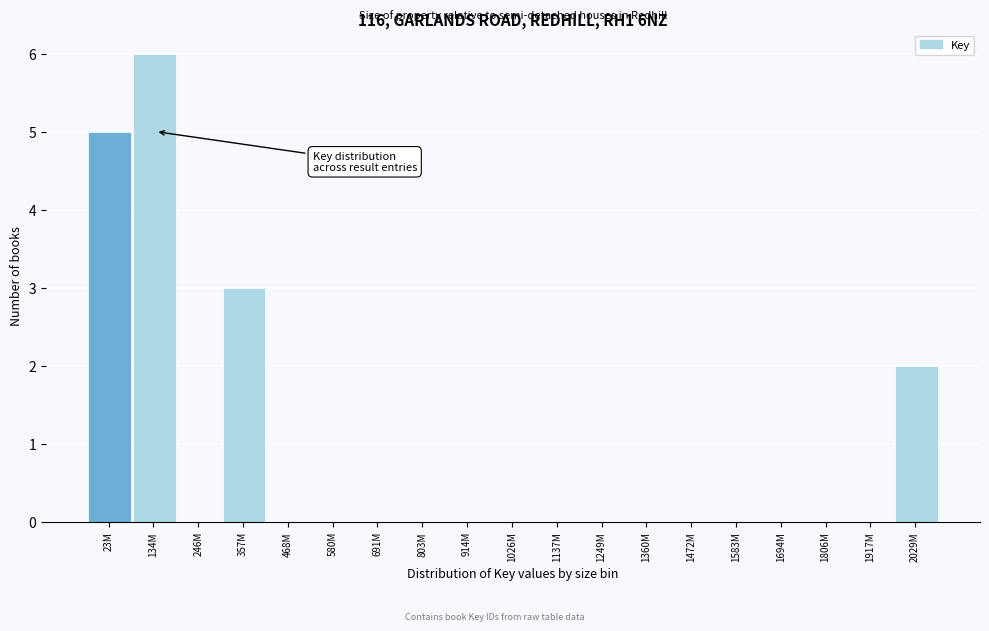

Reading left to right, list all the values displayed in this chart.

23M=5	134M=6	246M=0	357M=3	468M=0	580M=0	691M=0	803M=0	914M=0	1026M=0	1137M=0	1249M=0	1360M=0	1472M=0	1583M=0	1694M=0	1806M=0	1917M=0	2029M=2